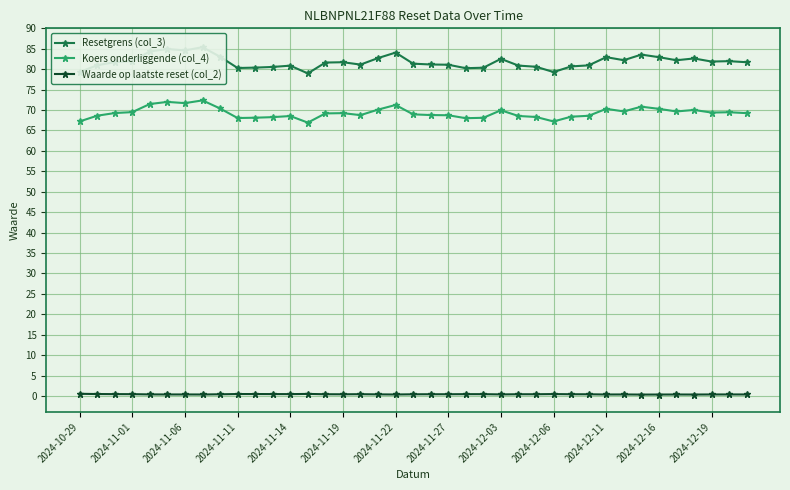

In Koers onderliggende (col_4), how many points are higher than both neighbors (excluding endpoints)?

10